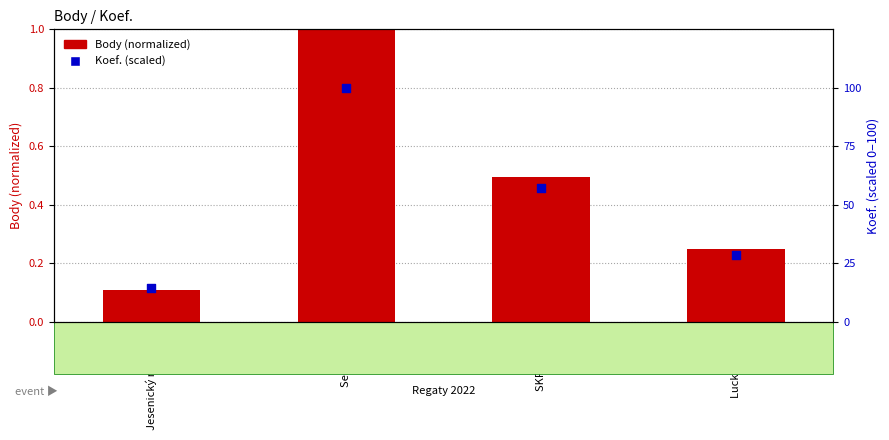

Is the value of Koef. (scaled) at Lucky regata greater than the value of Body (normalized) at Senior cup?

Yes